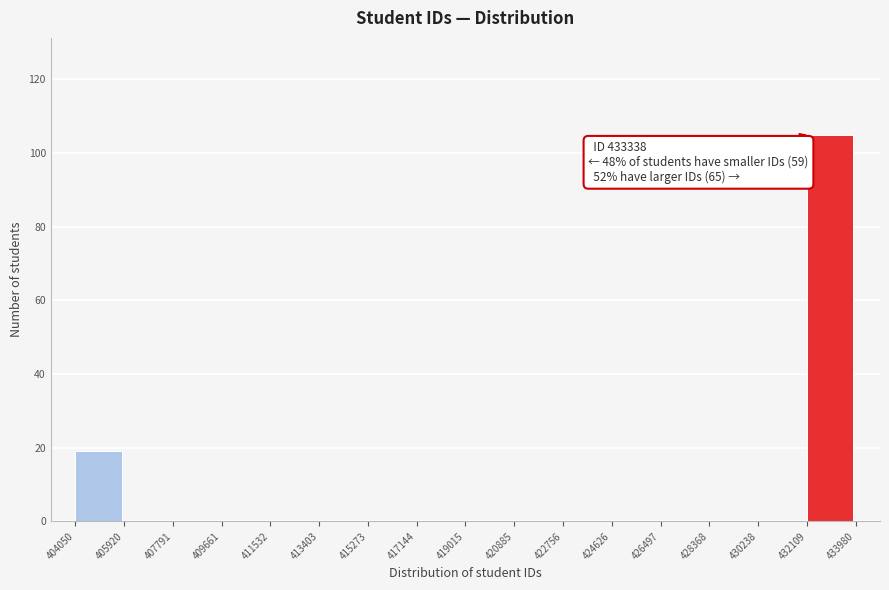

Over which range of the x-axis is the bar tallest?

432109 to 433980